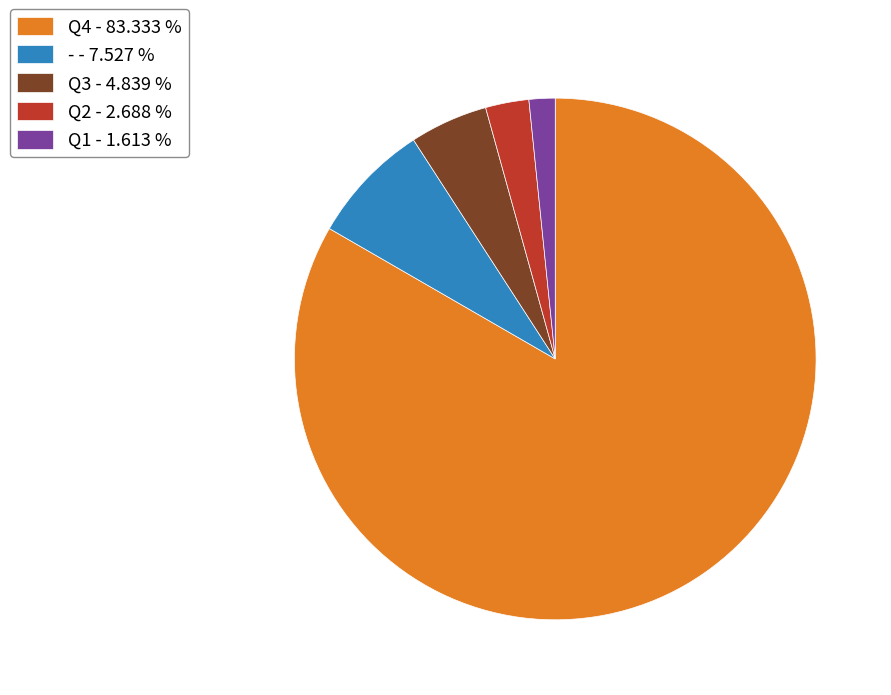

Rank the categories by value from lowest to highest.

Q1 - 1.613 %, Q2 - 2.688 %, Q3 - 4.839 %, - - 7.527 %, Q4 - 83.333 %